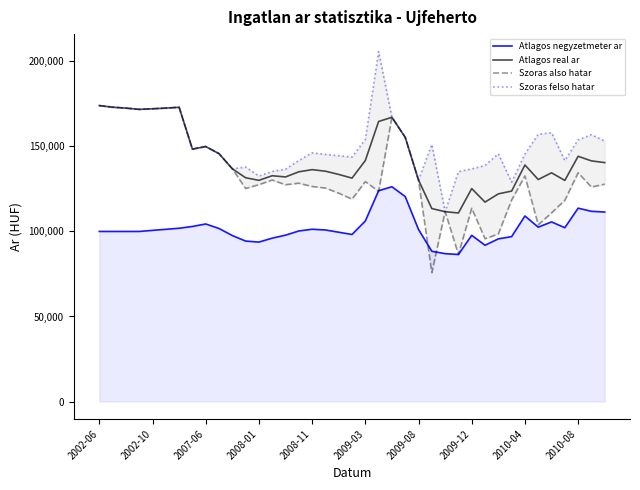

In Szoras also hatar, how many points are higher than both neighbors (excluding endpoints)?

10